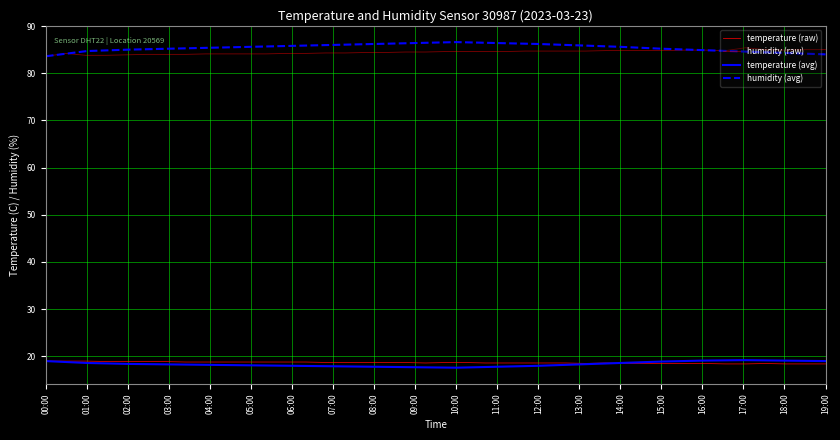

How many values in the humidity series exceed 85?

13